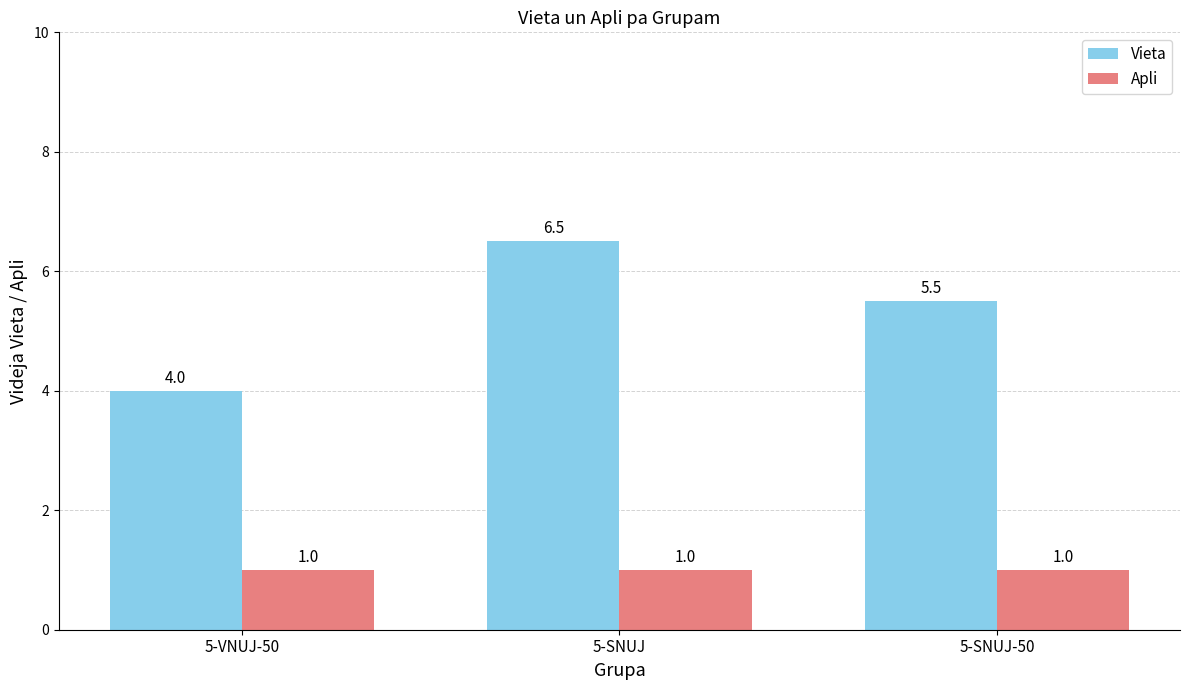

Which series changed the most between 5-VNUJ-50 and 5-SNUJ-50?

Vieta